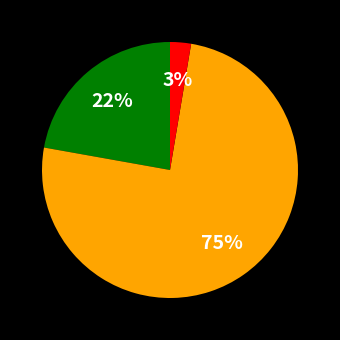

To the nearest percent, what is the average slice percentage?

33%